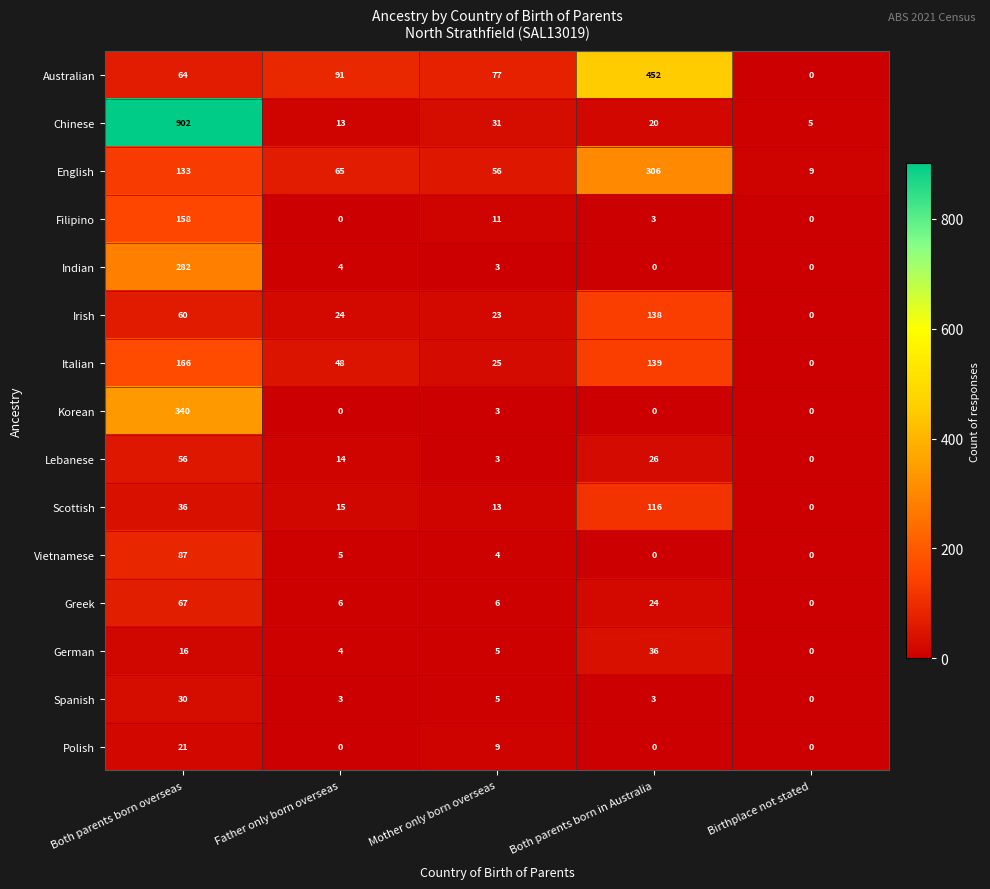

At which label does Spanish first exceed 3?

Both parents born overseas